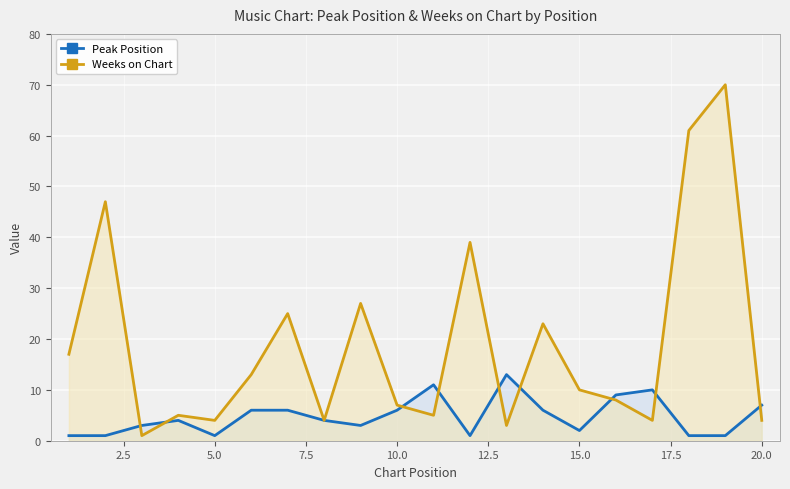

True or false: Weeks on Chart has more than 2 interior local peaks.

True